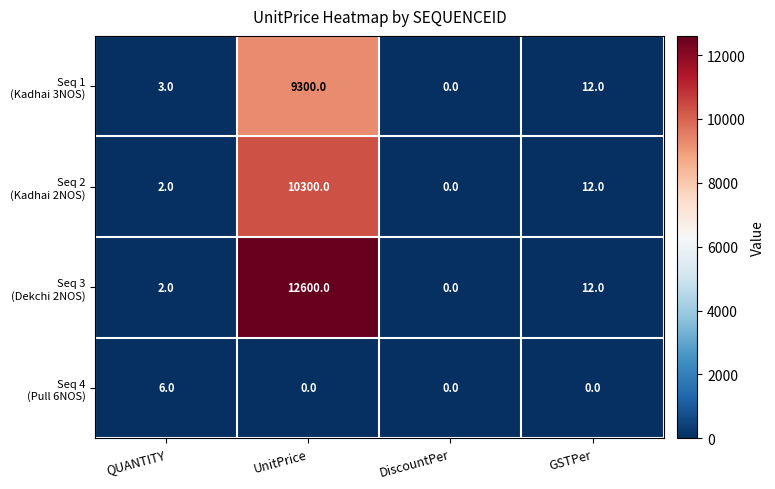

What is the difference between the highest and lowest values at UnitPrice?

12600